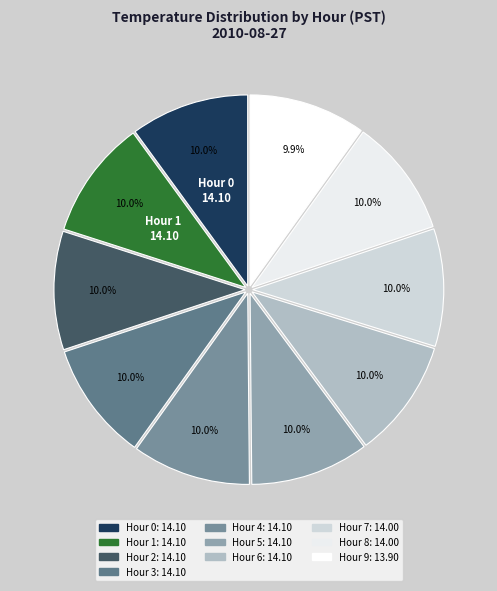

Count the number of slices in the pie.

10